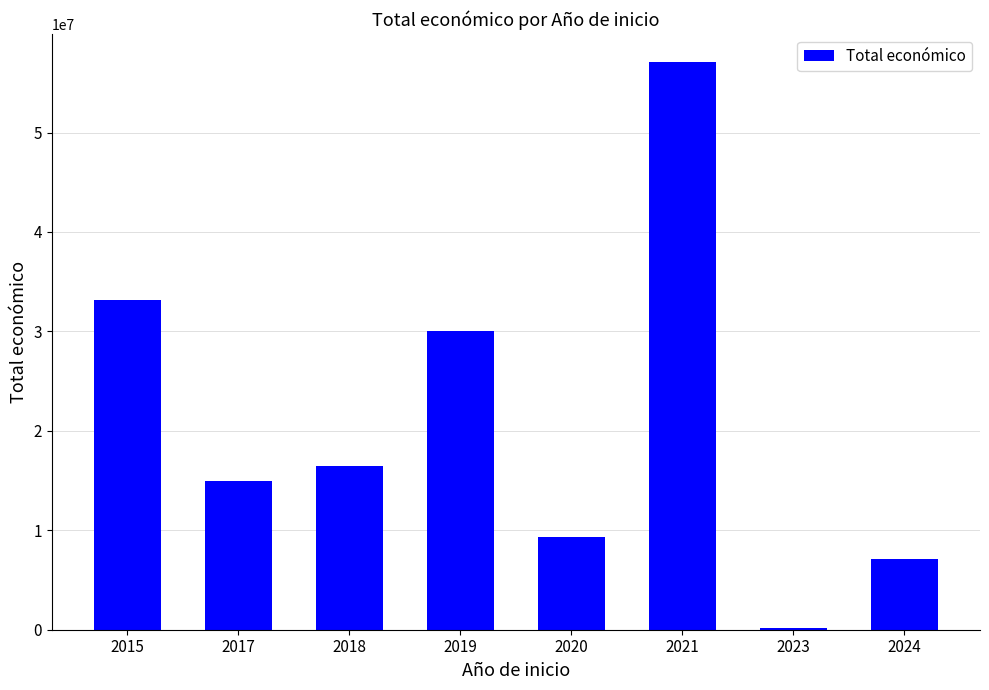

Where does the data first go above 16424655?

2015